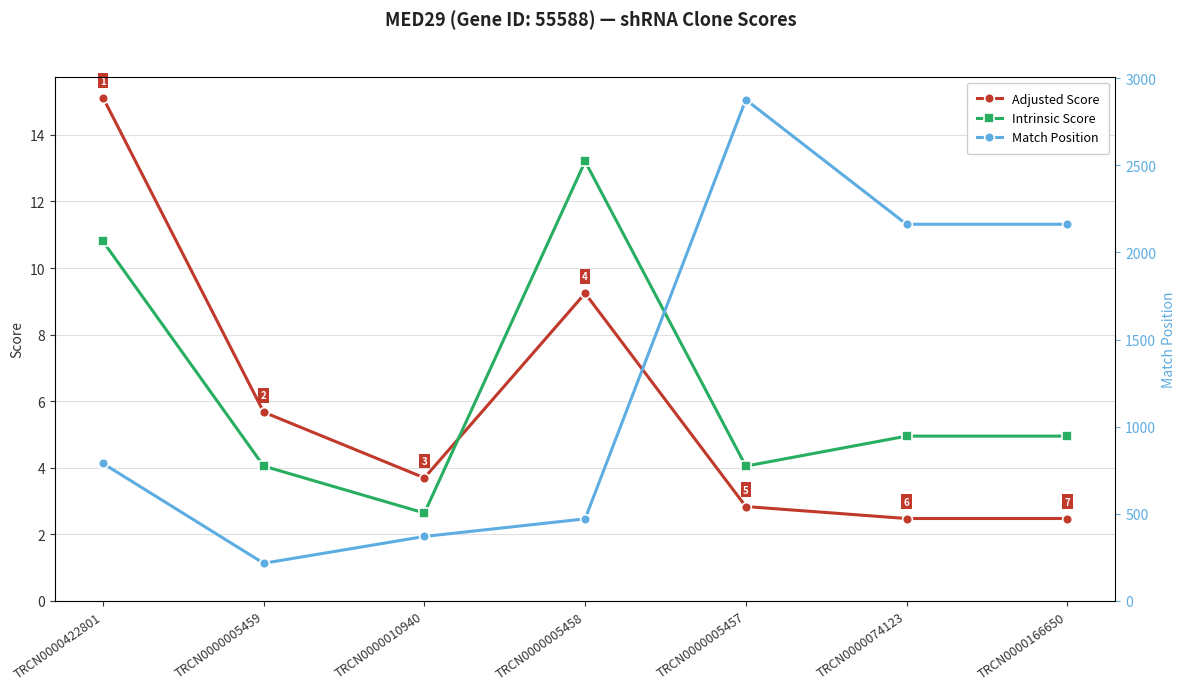

What is the value of the Match Position point at the 4th from the left?

471.0